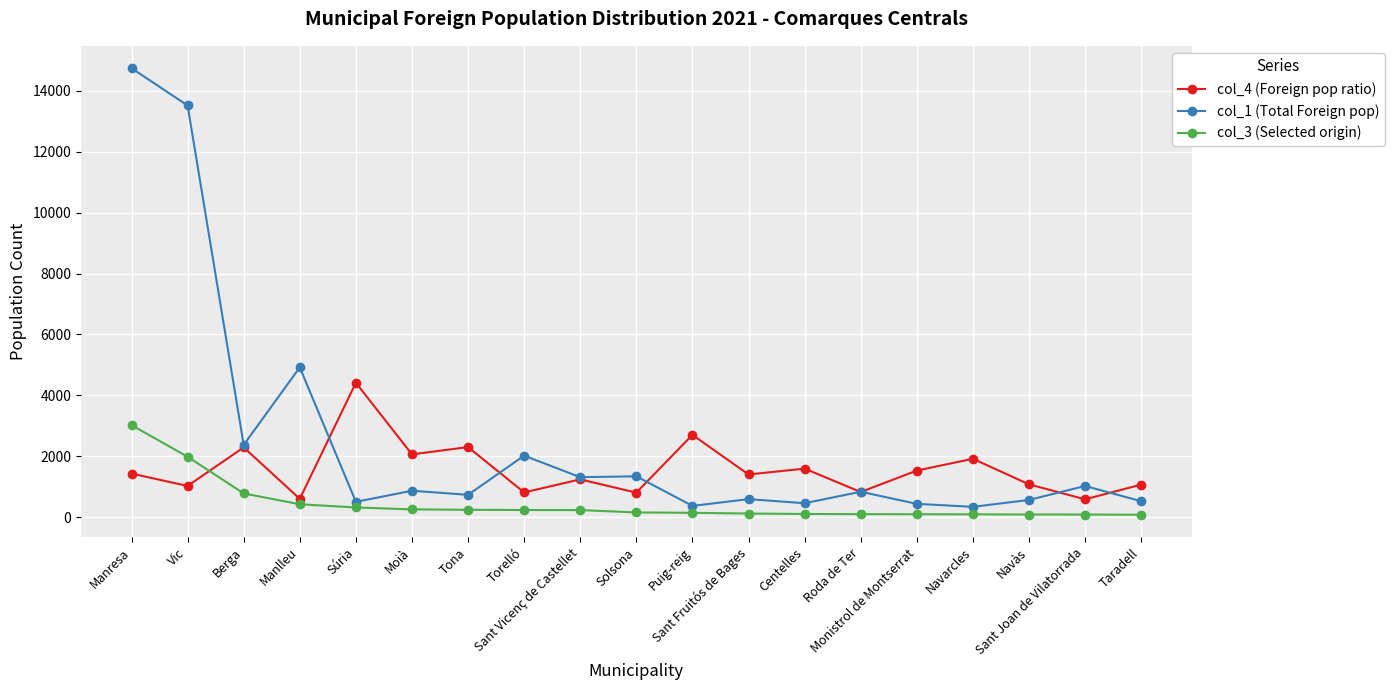

True or false: col_4 (Foreign pop ratio) has a value of 1204 at Tona.

False